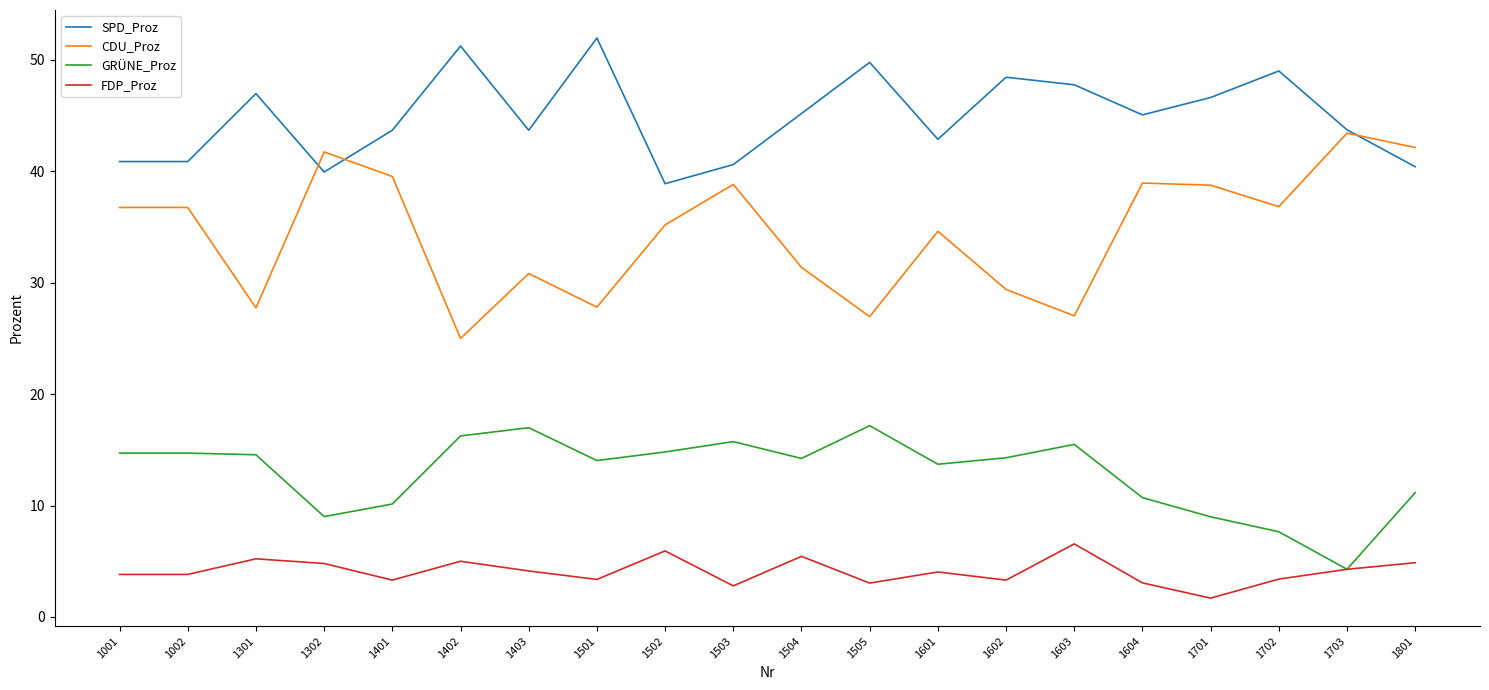

What is the difference between the second highest and second lowest values in the CDU_Proz series?

15.2